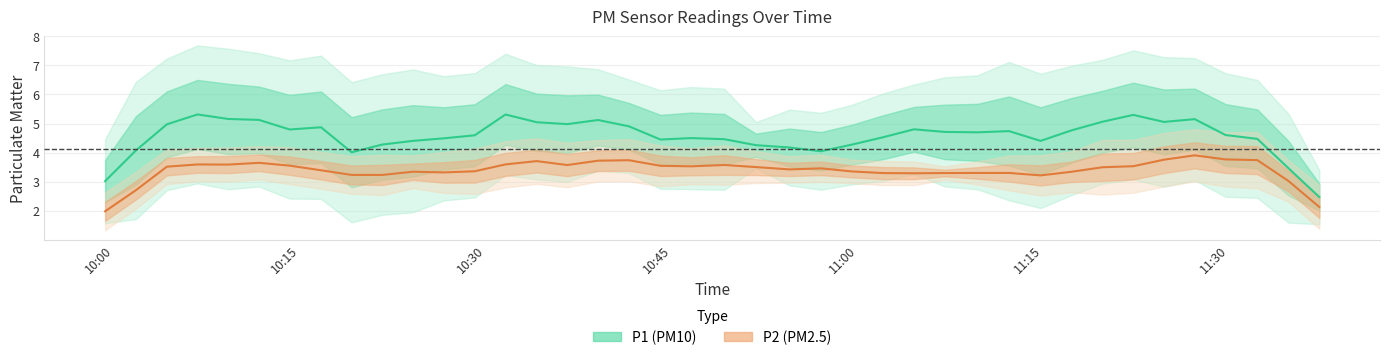

Count the number of data series in this chart.

2